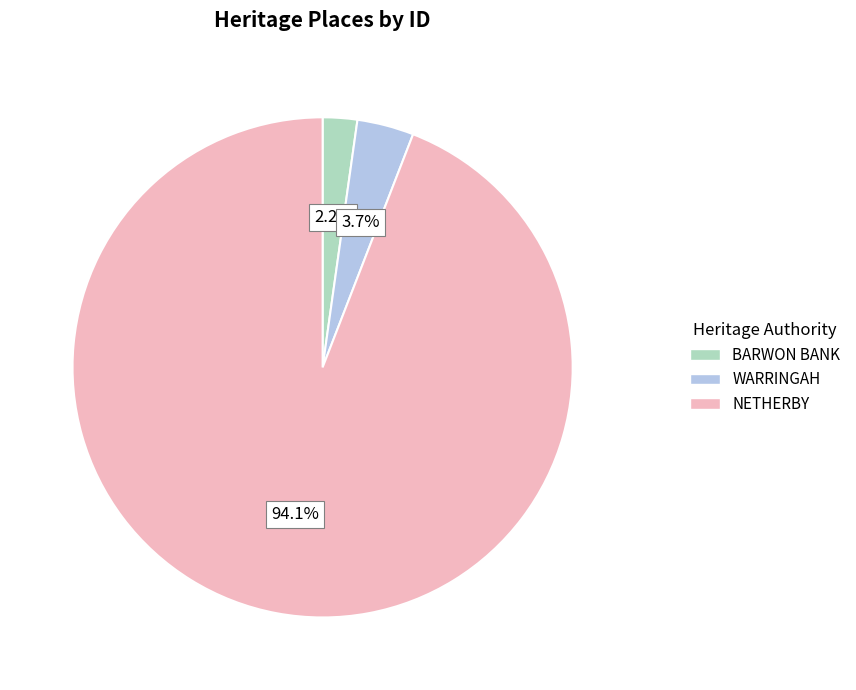

What is the largest slice in the pie chart?

NETHERBY